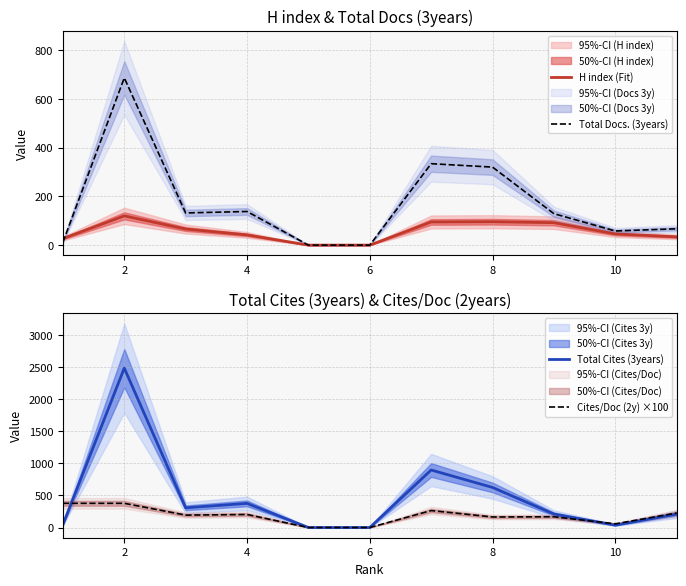

What is the highest value of the Total Cites (3years) series?

2483.0